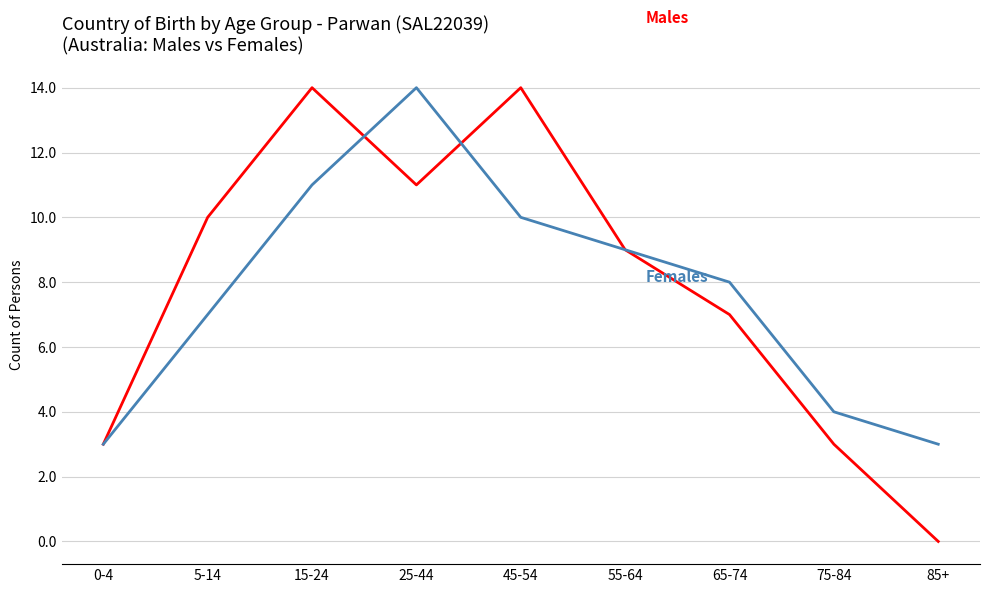

At which category does the chart reach its minimum across all series?

85+